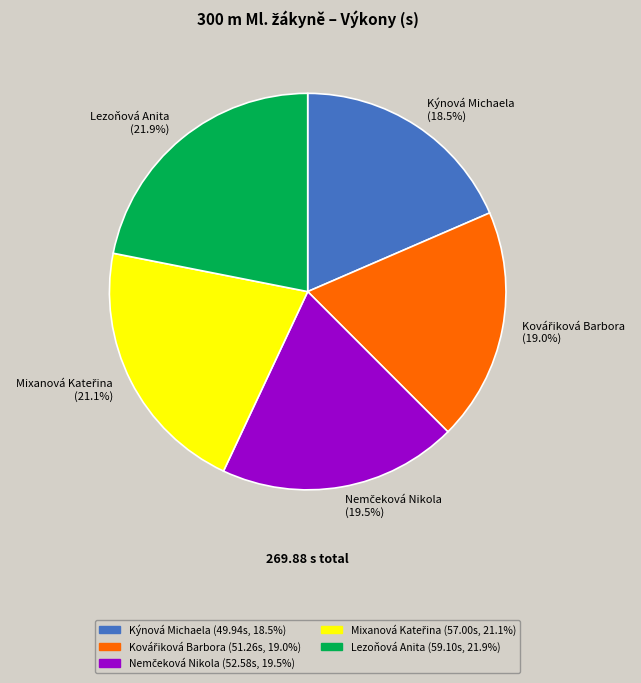

To the nearest percent, what is the average slice percentage?

20%